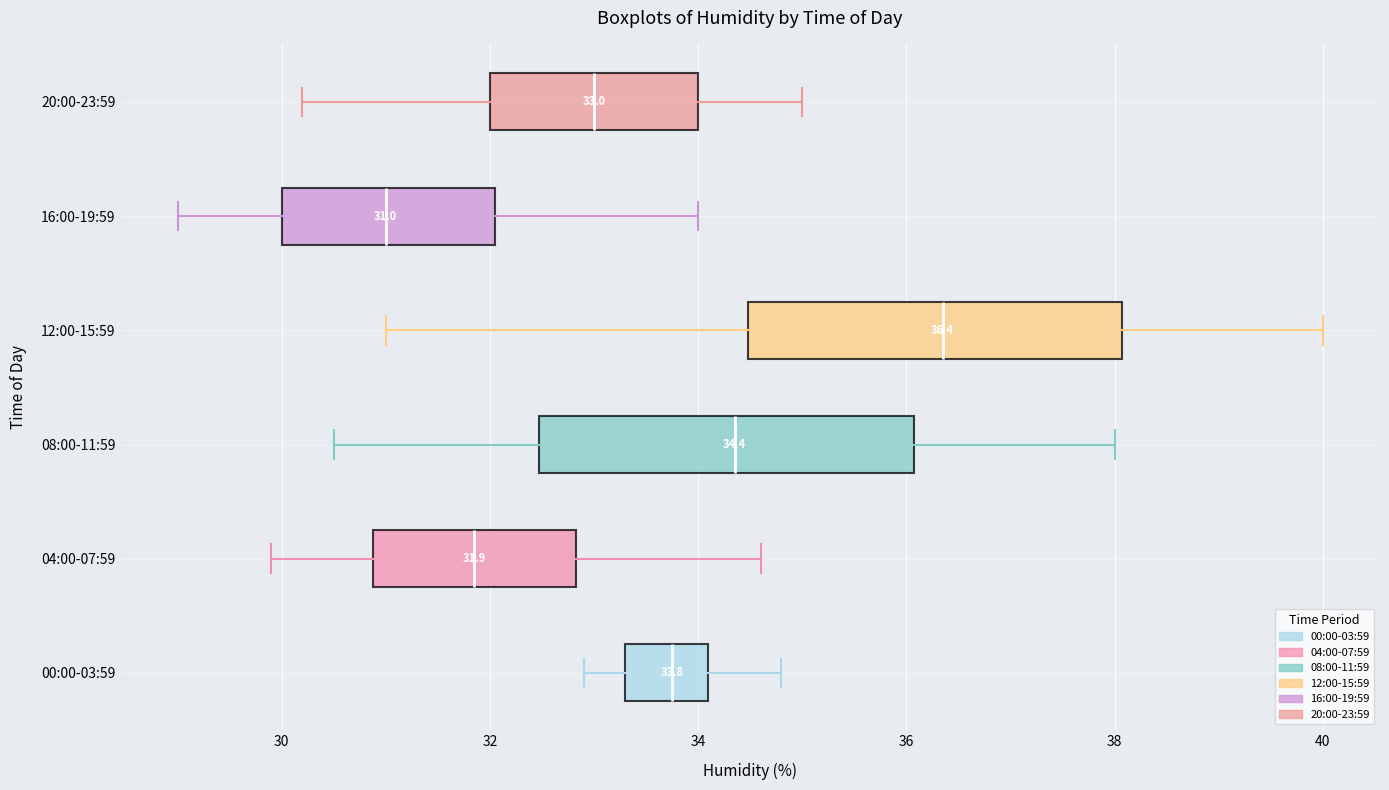

Which box has the furthest to the left median line?

16:00-19:59